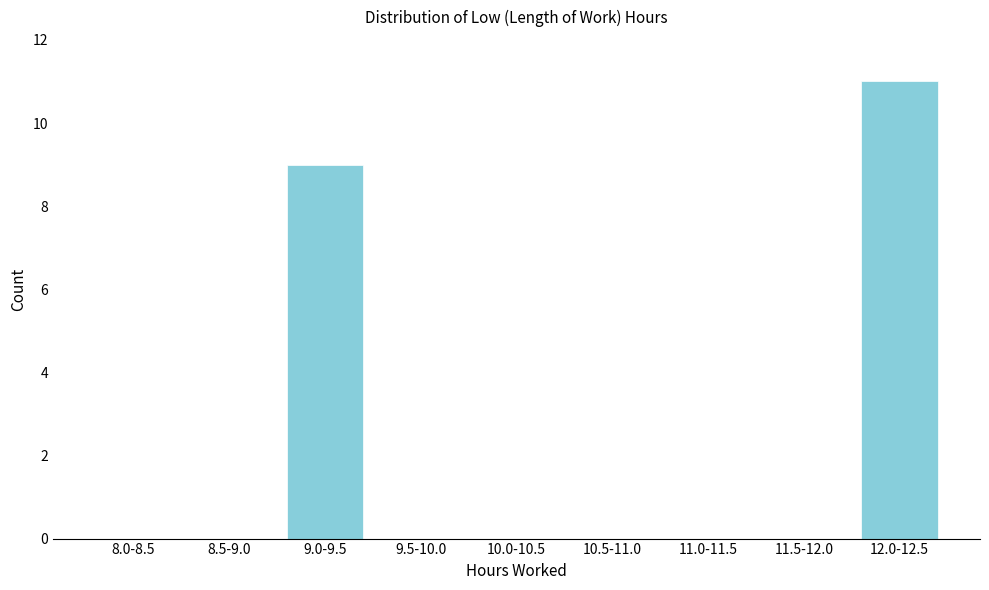

Reading left to right, what are all the values shown in this chart?

8.0-8.5=0	8.5-9.0=0	9.0-9.5=9	9.5-10.0=0	10.0-10.5=0	10.5-11.0=0	11.0-11.5=0	11.5-12.0=0	12.0-12.5=11